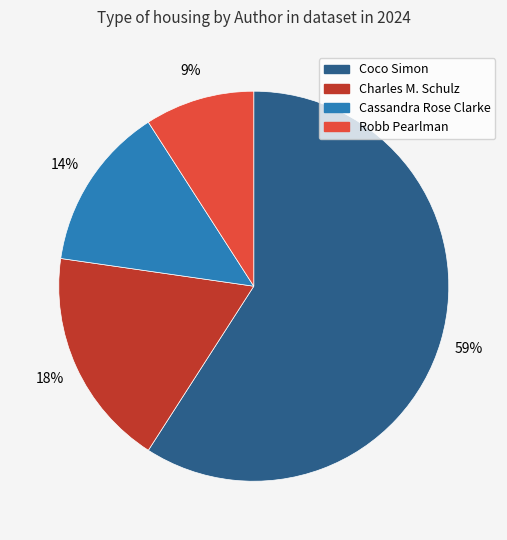

To the nearest percent, what is the difference between the Coco Simon and Robb Pearlman slice percentages?

50%